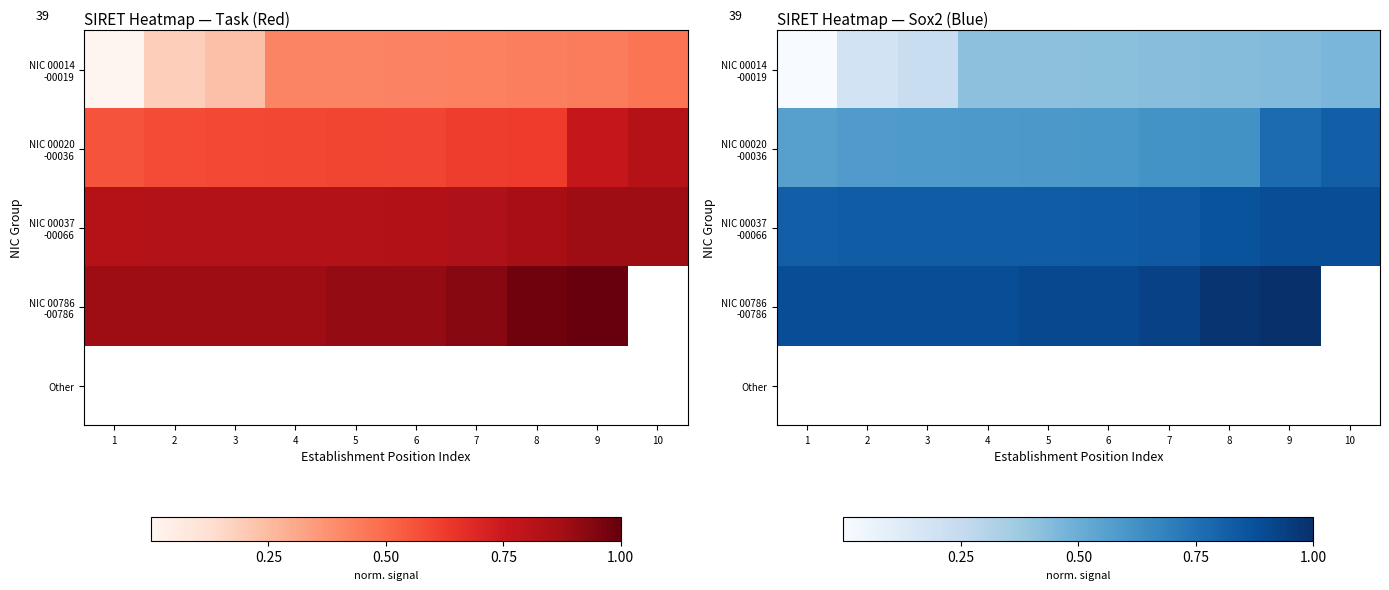

What is the spread (max minus min) of values at 7?

0.5